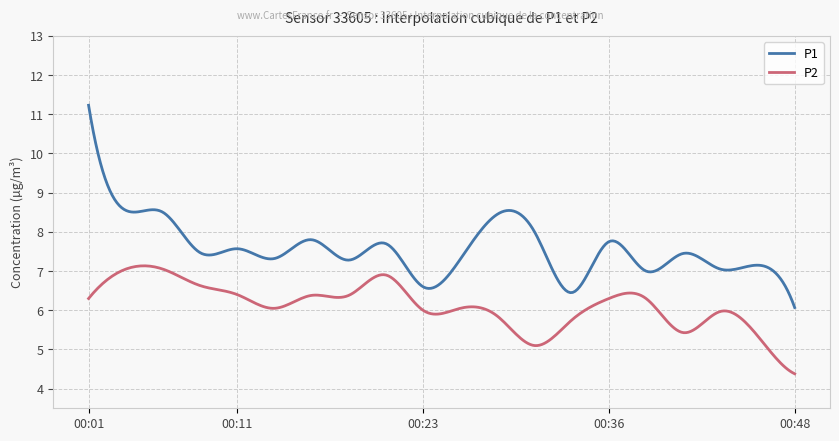

True or false: P2 and P1 intersect in this chart.

False